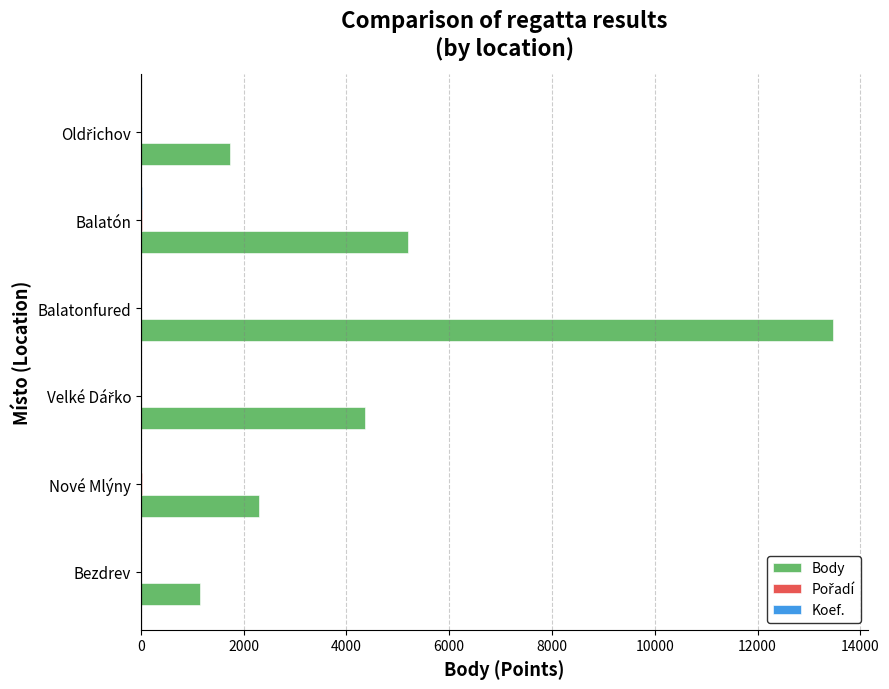

At which category is the sum across all series the highest?

Balatonfured